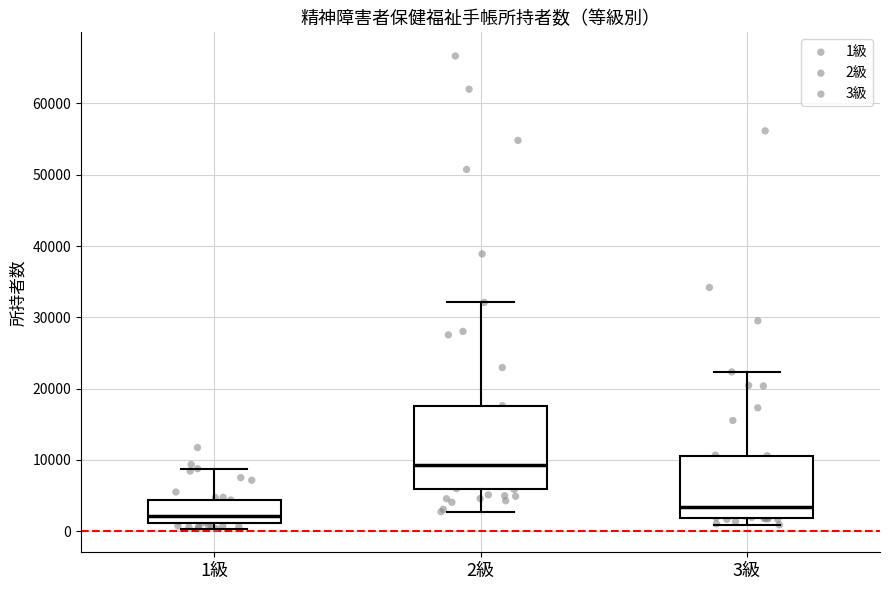

Where does the lower whisker of the box for 3級 end on the y-axis? The values are not printed on the chart, so give them approximately, as read against the axis.

1000